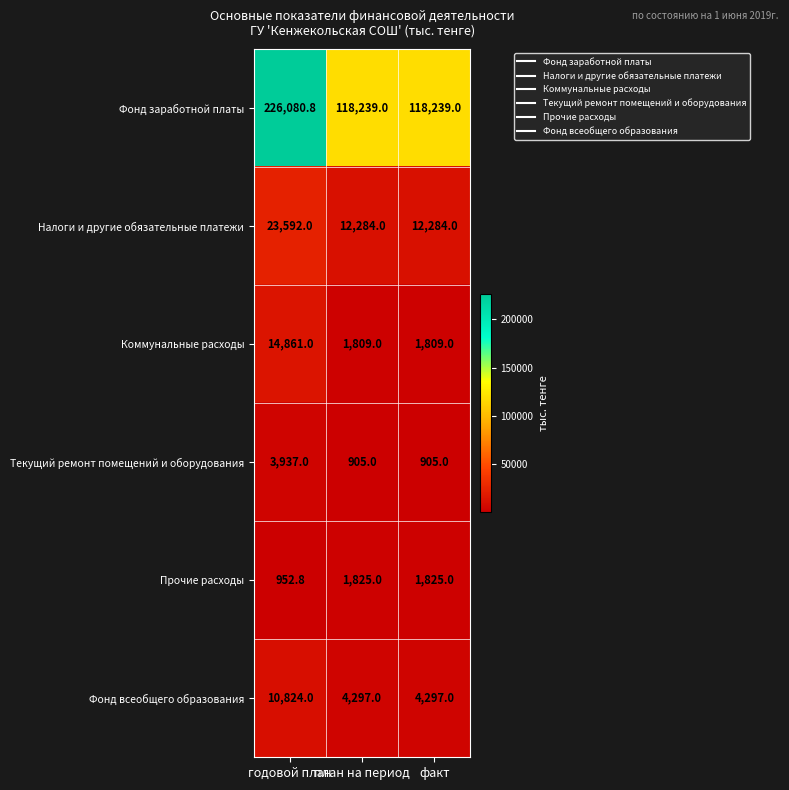

The Налоги и другие обязательные платежи series shows 12284.0 at факт. True or false?

True